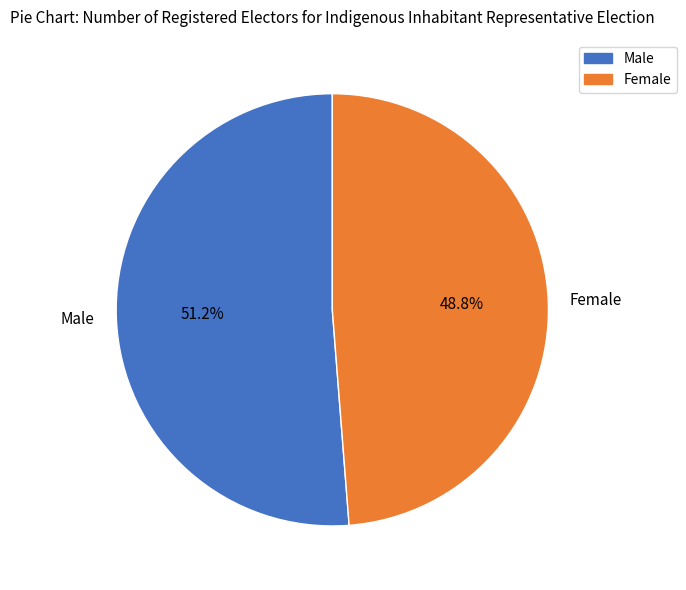

To the nearest percent, what is the combined percentage of Female and Male?

100%